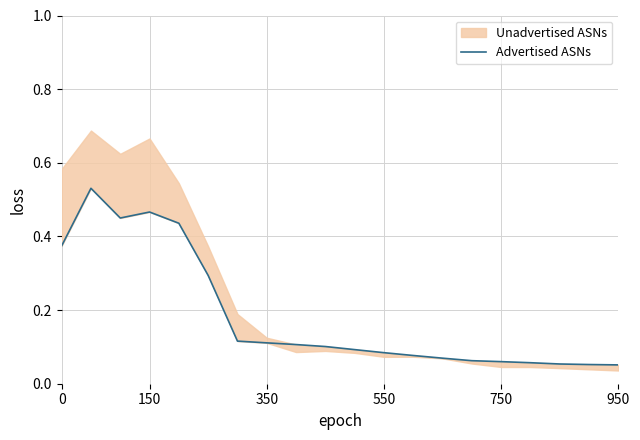

True or false: the data shows 0.1 at 550.

False